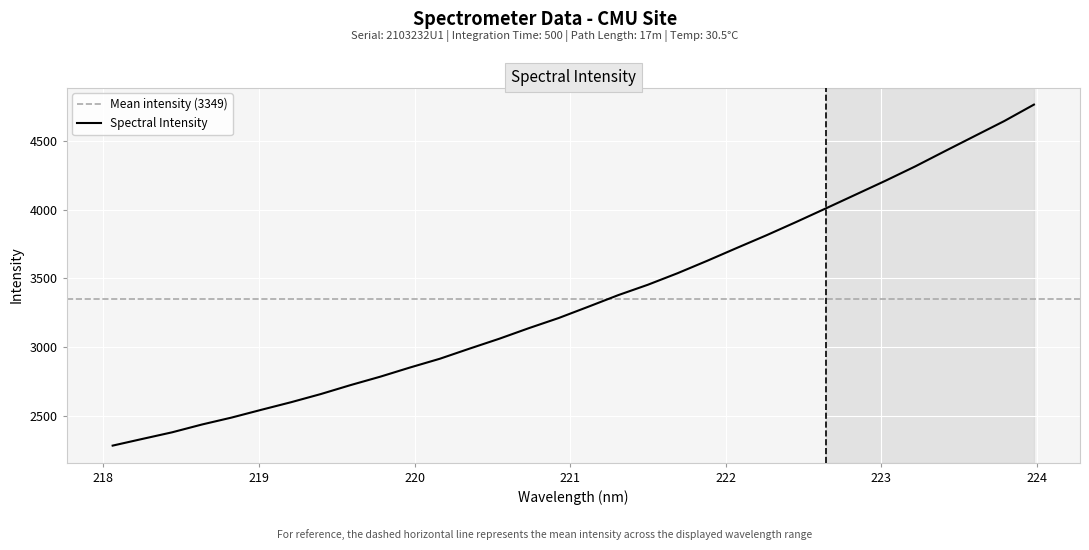

Where is the data nearest to the value 3524?

221.6902